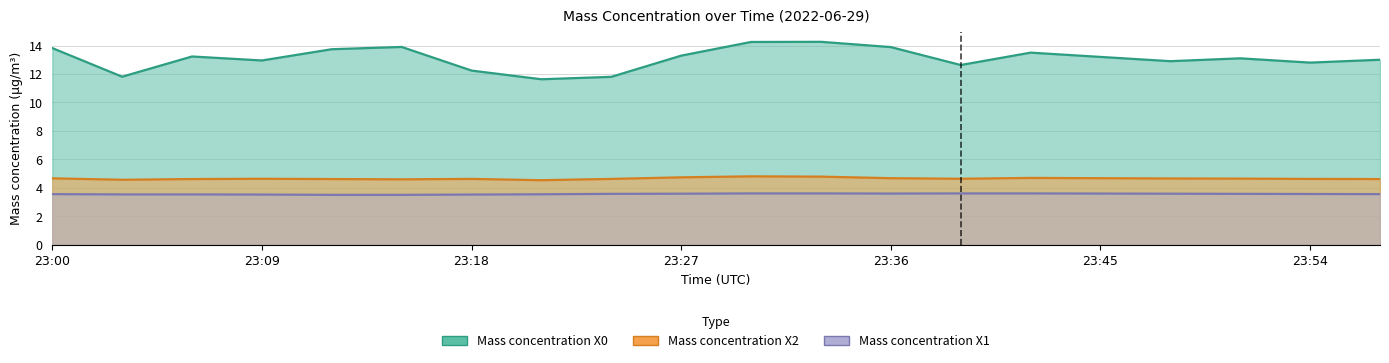

What is the value of the Mass concentration X1 point at the 10th from the left?

3.6